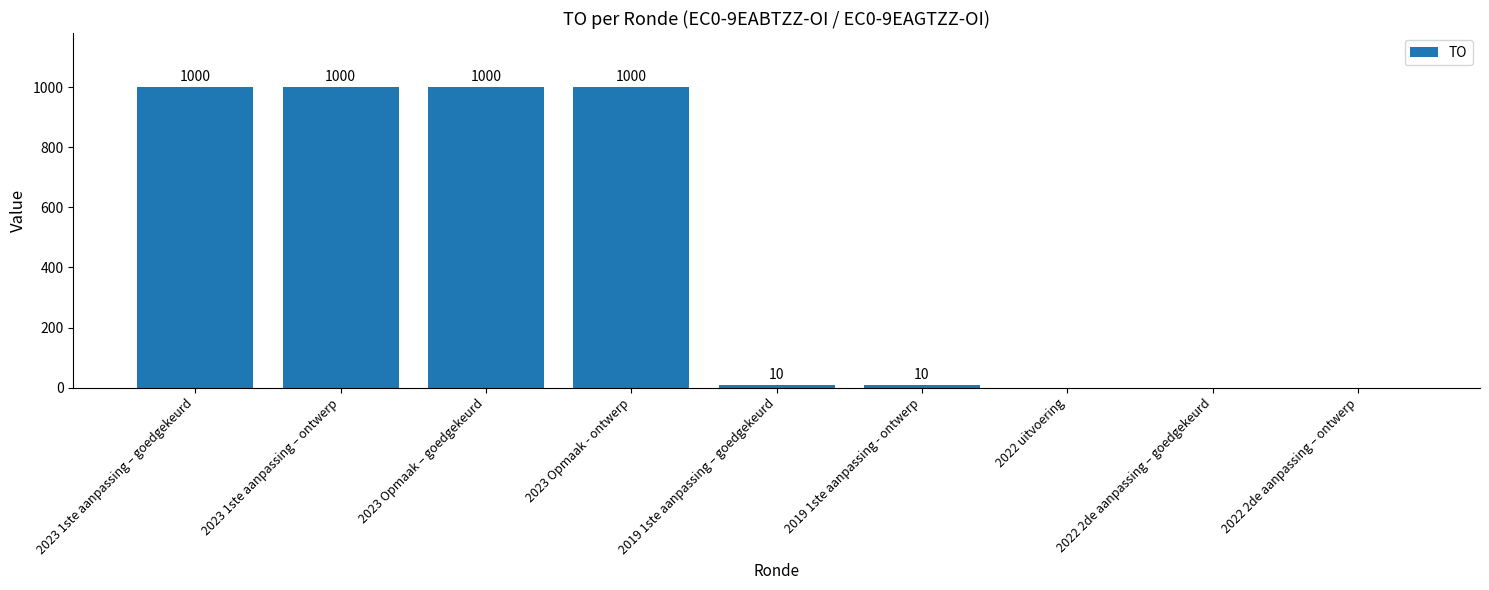

What is the greatest value displayed?

1000